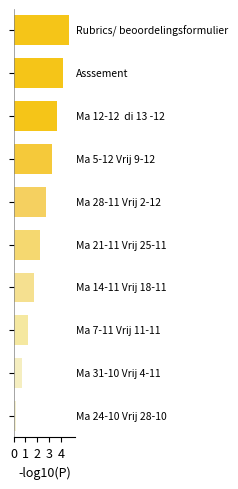

Reading bottom to top, list all the values displayed in this chart.

0.2	0.7	1.2	1.7	2.2	2.7	3.2	3.7	4.2	4.7